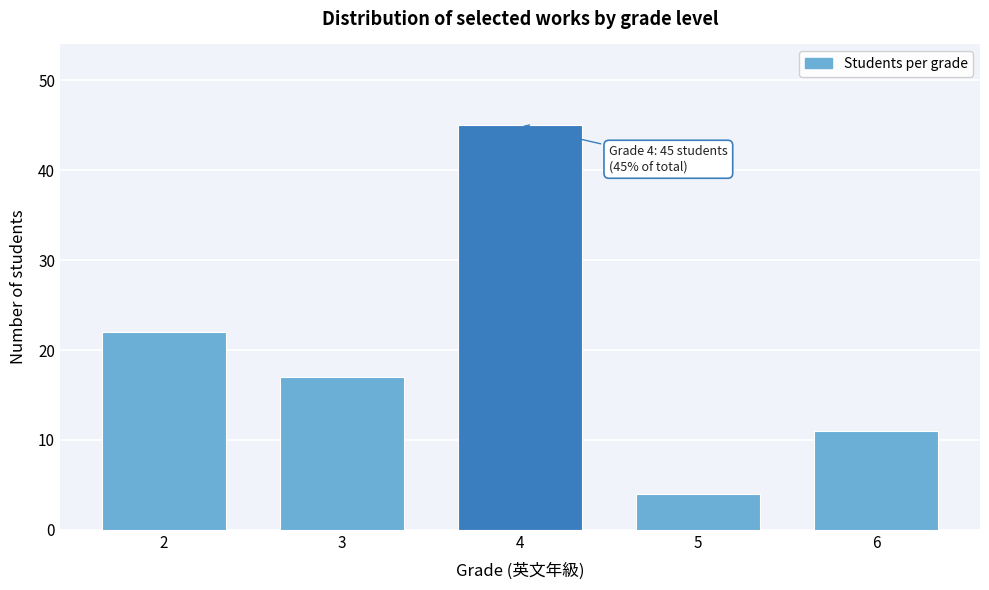

Reading left to right, list all the values displayed in this chart.

22	17	45	4	11